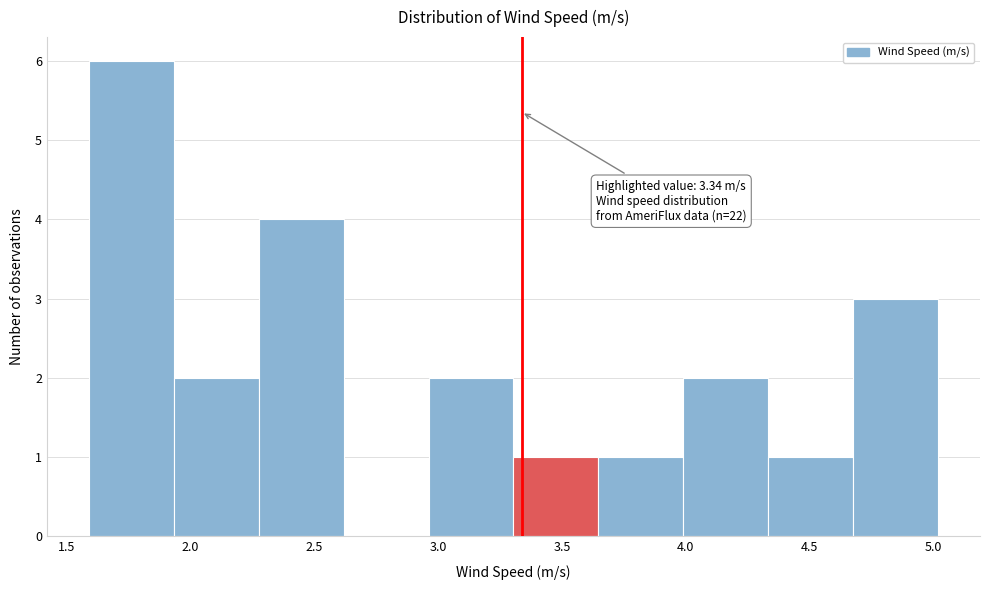

Over which range of the x-axis is the bar tallest?

1.60 to 1.95